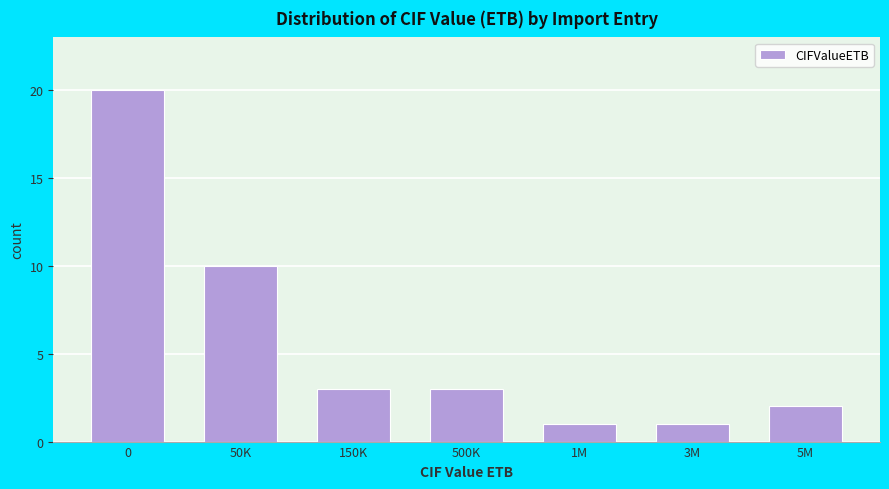

Reading left to right, what are all the values shown in this chart?

0=20	50K=10	150K=3	500K=3	1M=1	3M=1	5M=2